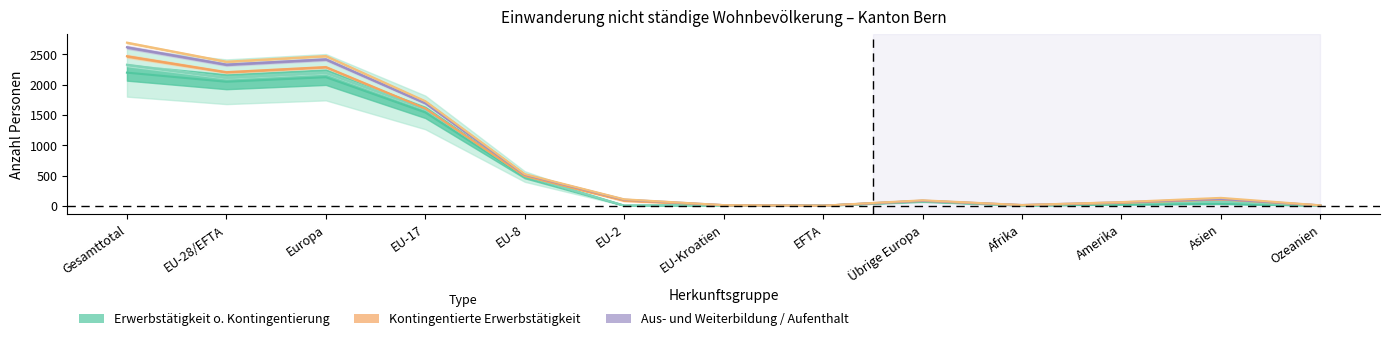

Read the Aus- und Weiterbildung value at EU-8, to the nearest 100.

500